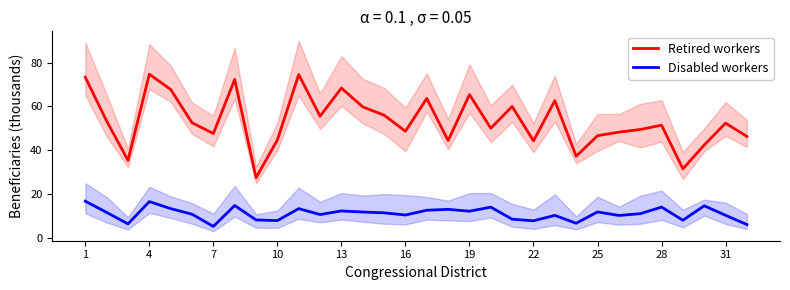

True or false: Disabled workers and Retired workers intersect in this chart.

False